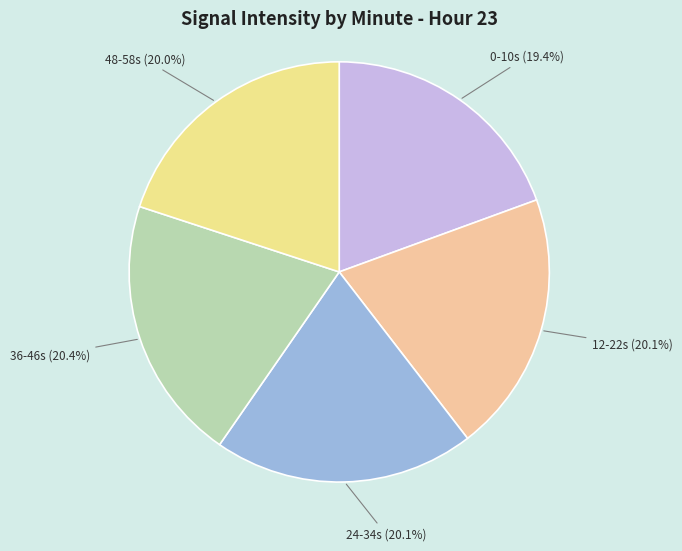

Which slice is the smallest?

0-10s